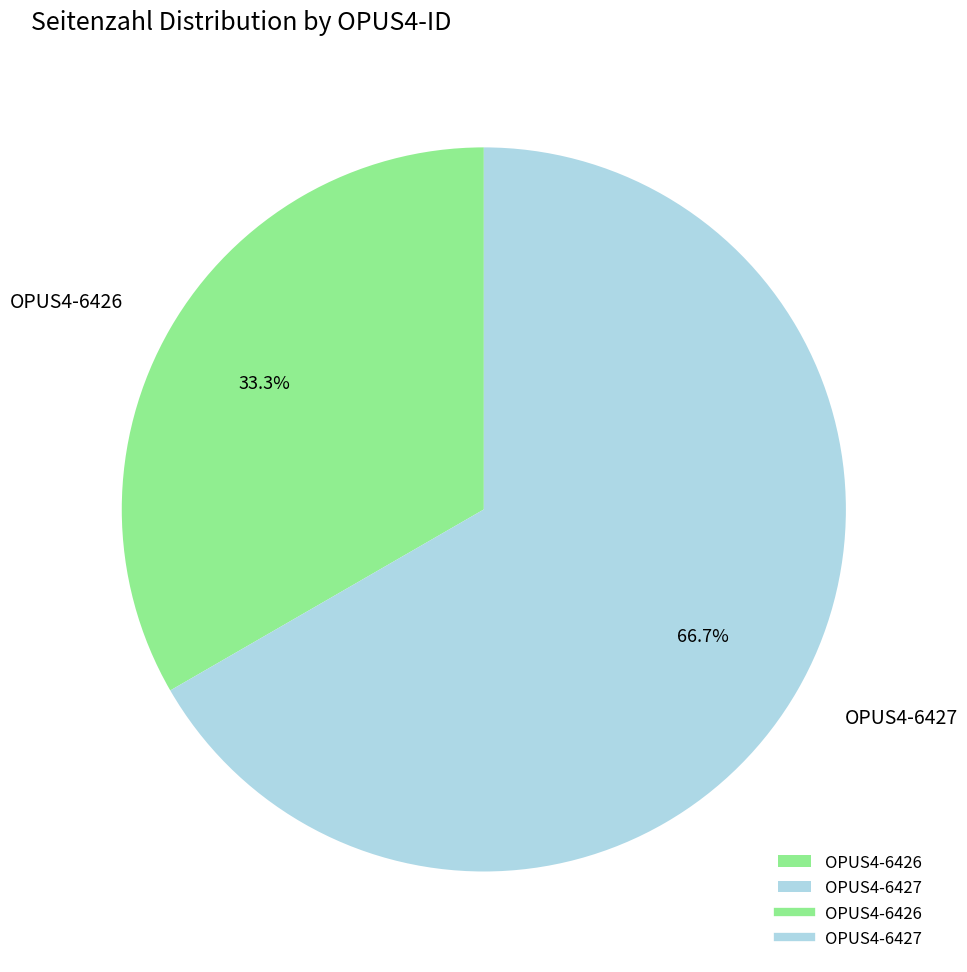

Rank the categories by value from lowest to highest.

OPUS4-6426, OPUS4-6427